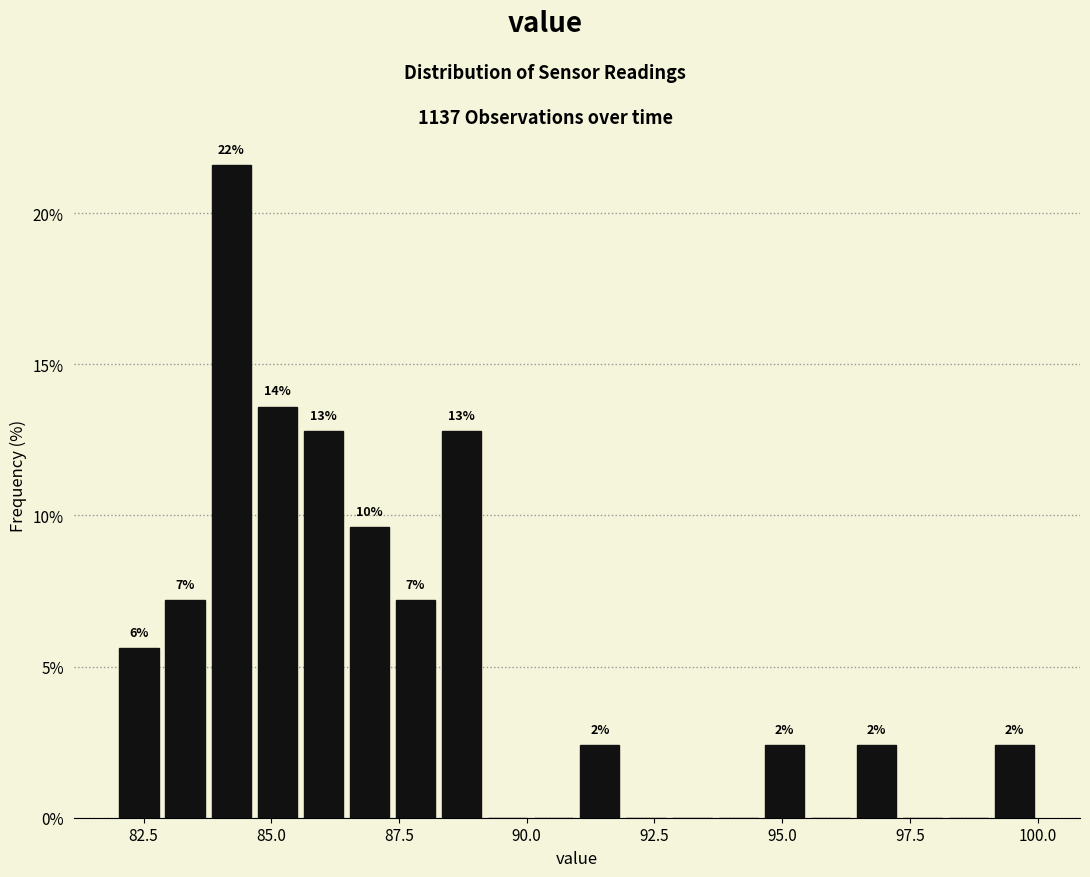

Around what value on the x-axis is the tallest bar? Give the approximate position of its centre, as read against the axis.

84.0